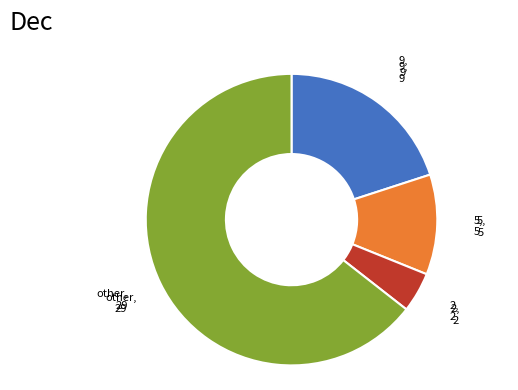

What is the ratio of the value at 5, 5 to the value at 2, 2?

2.5